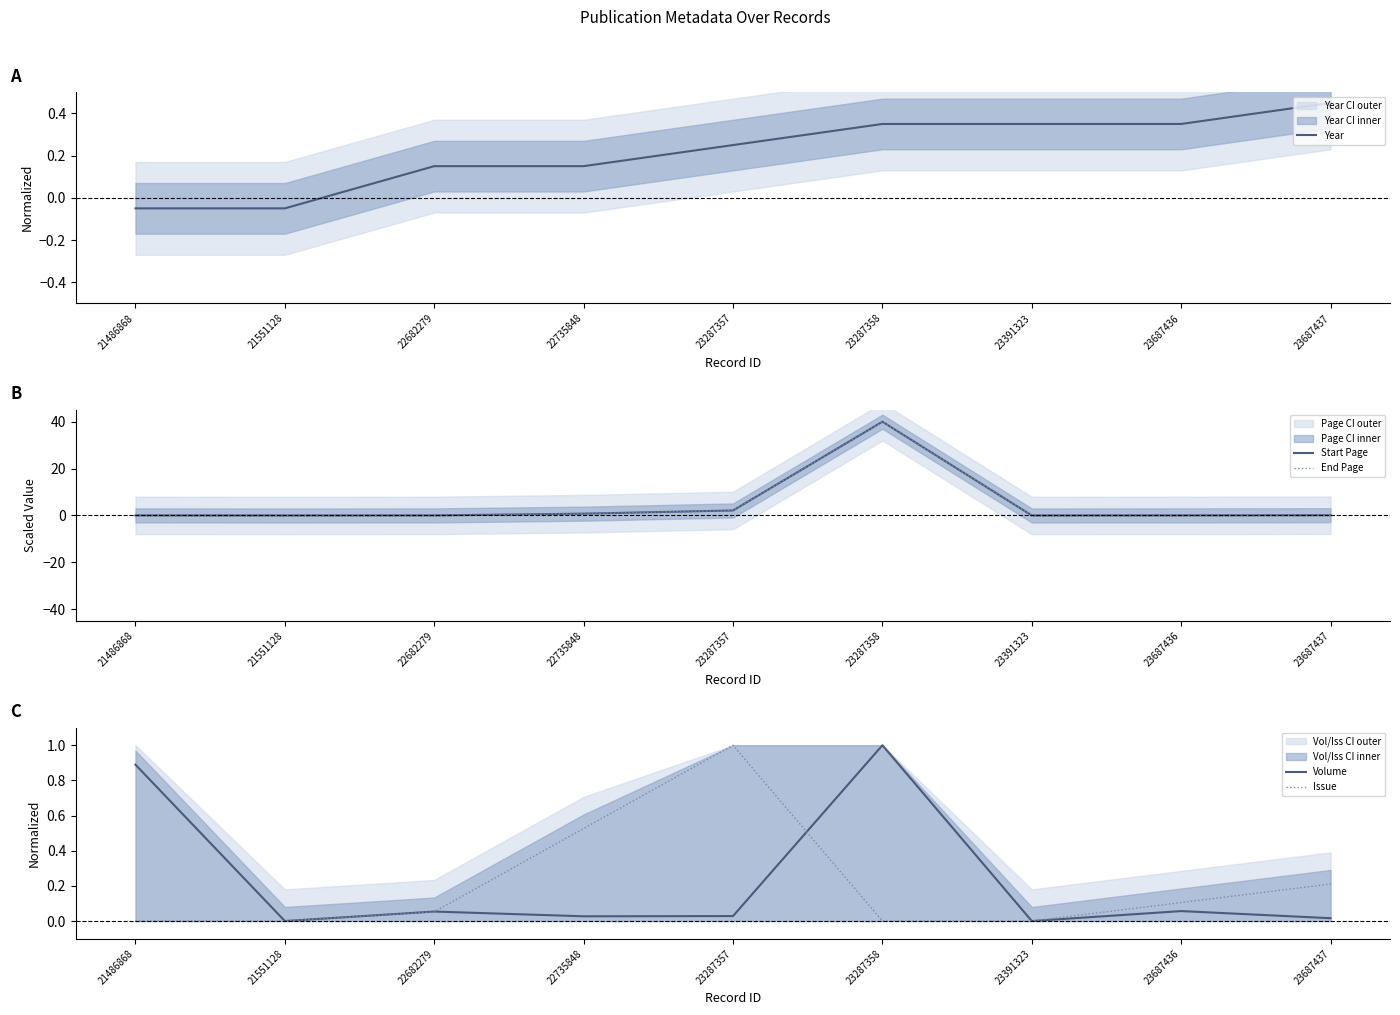

Where is the first local maximum for Volume?

22682279